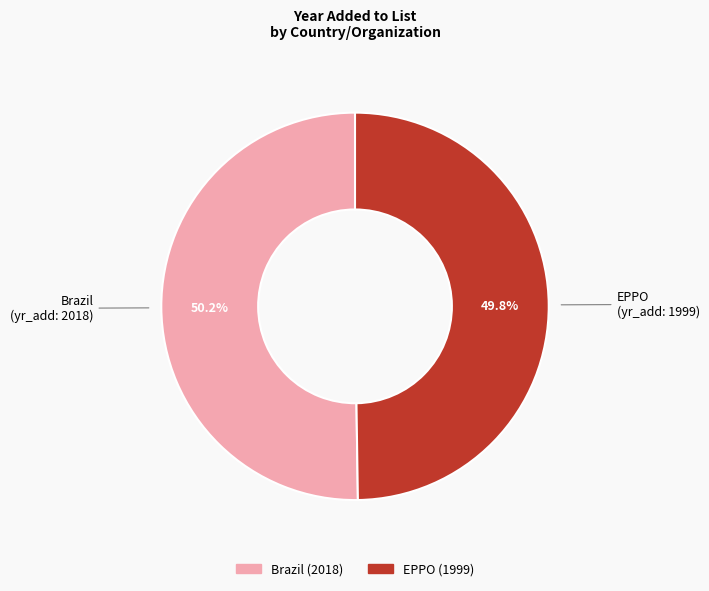

Is the sum of Brazil and EPPO greater than half?

Yes